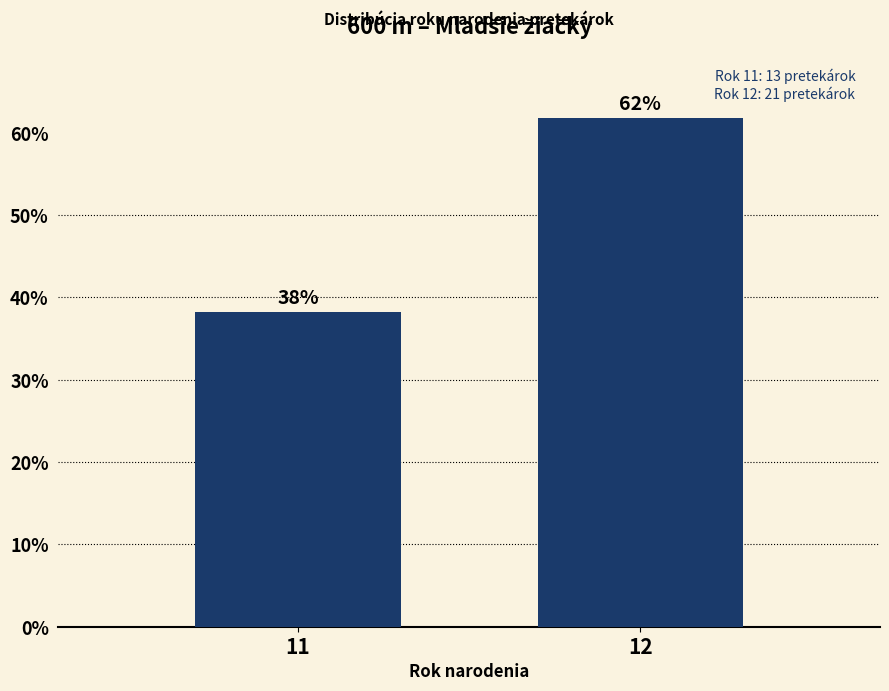

At which label does the data first exceed 61?

12